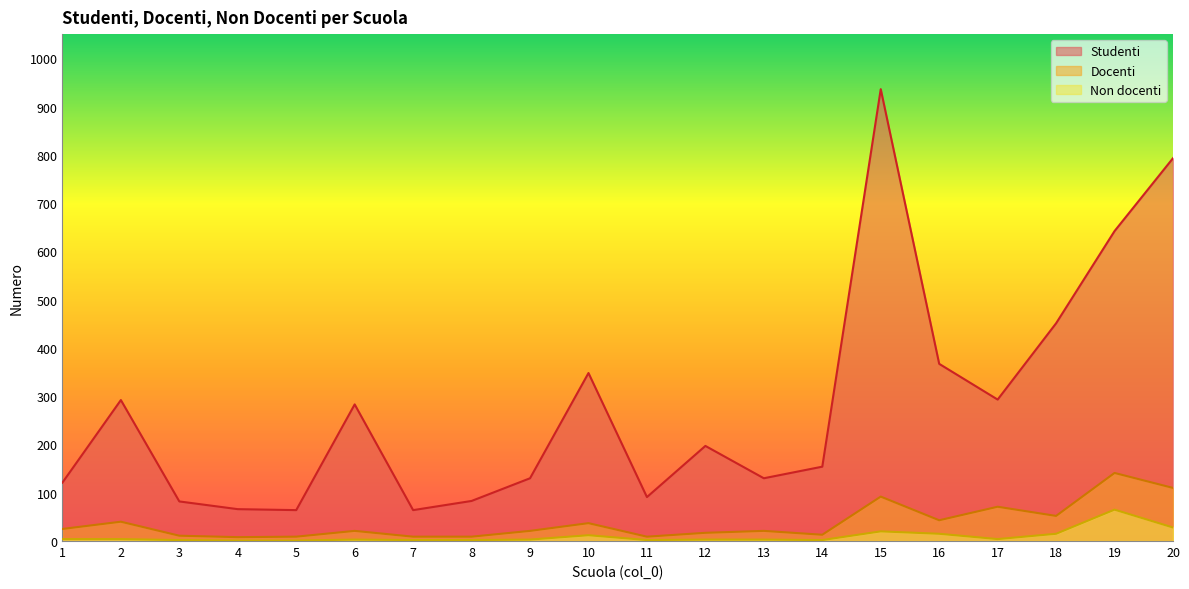

Which series has the largest range (max minus min)?

Studenti